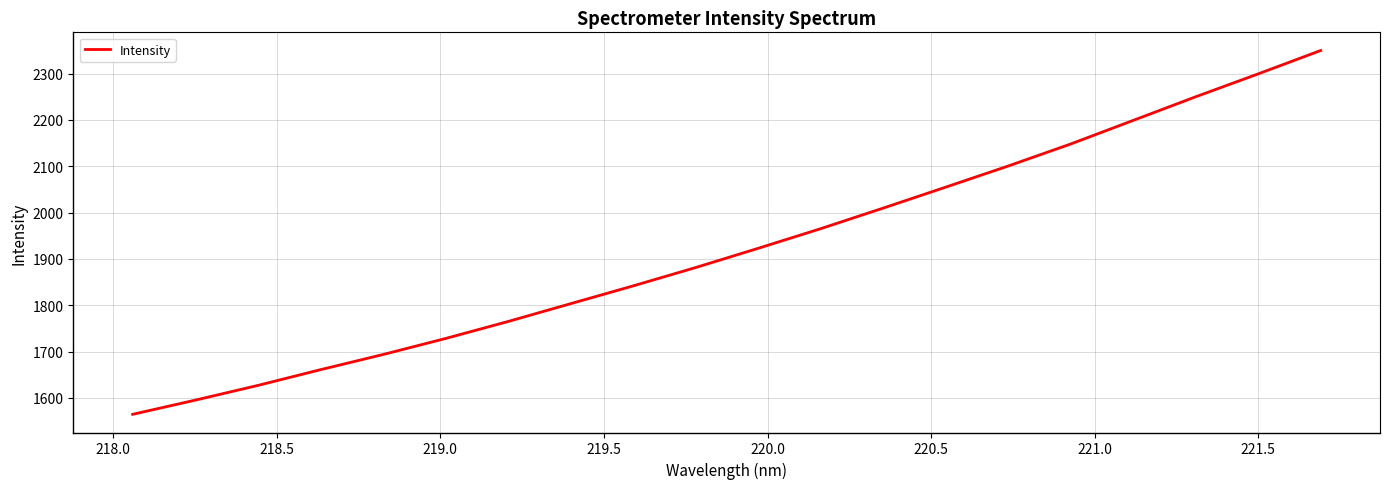

What is the average value?

1923.1